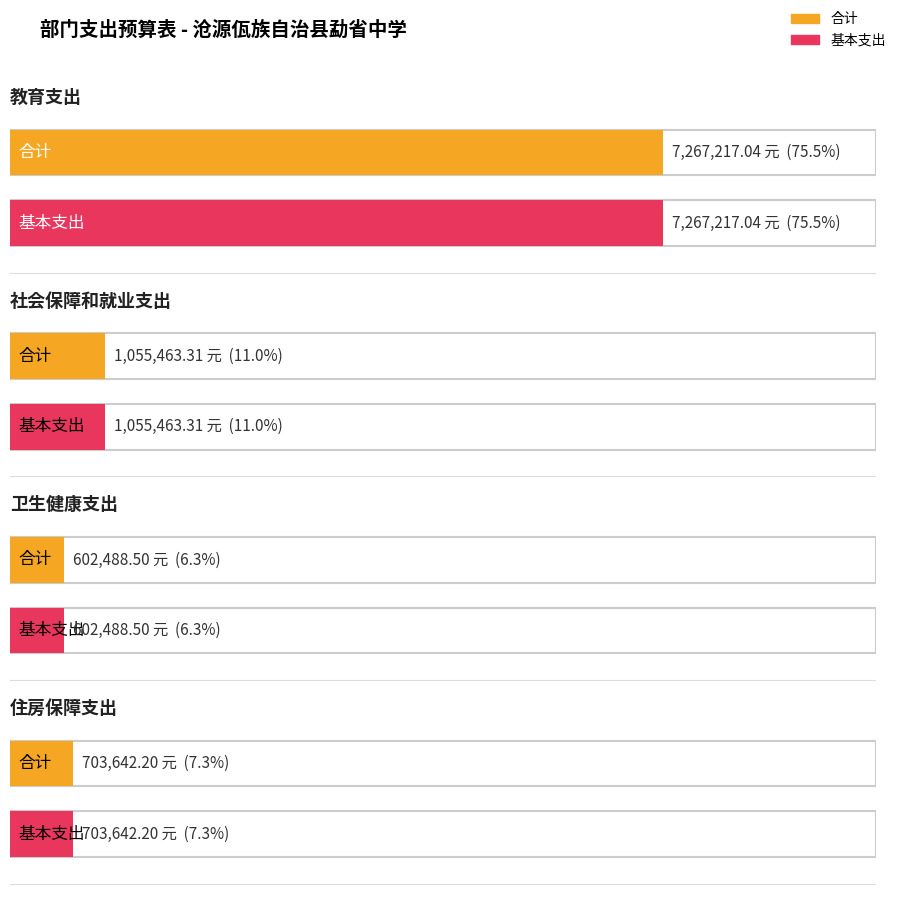

Reading left to right, what are all the values shown in this chart?

合计: 7267217.0	1055463.3	602488.5	703642.2
基本支出: 7267217.0	1055463.3	602488.5	703642.2